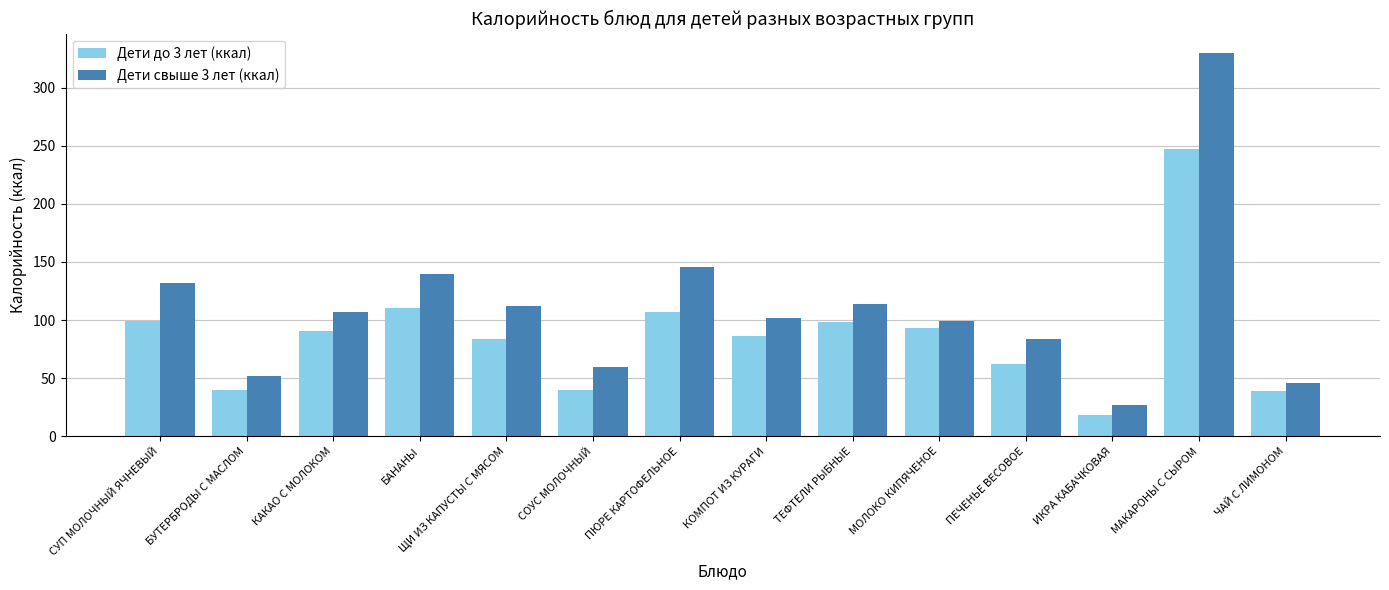

How many groups of bars are there?

14